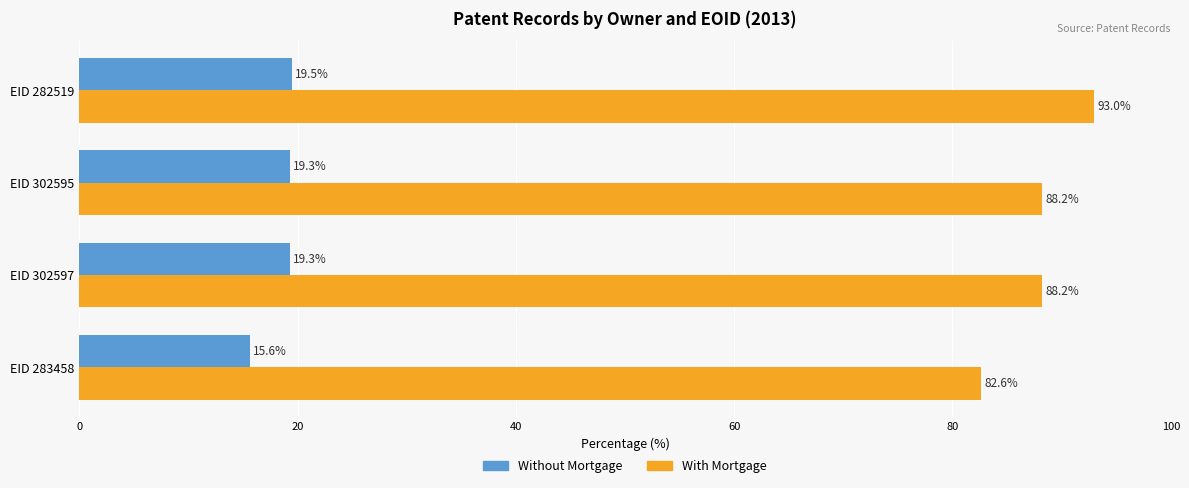

How many data points in Without Mortgage are less than 19?

1